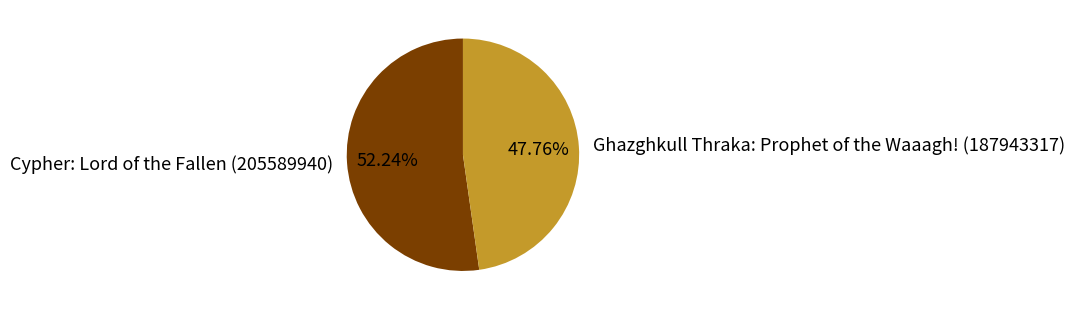

What percentage is NOT represented by Cypher: Lord of the Fallen (205589940)?

47.8%